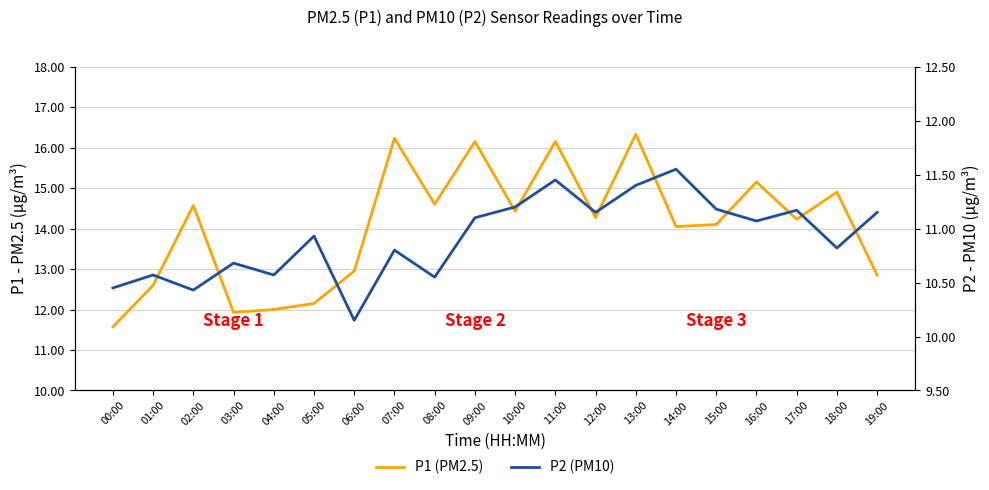

Reading right to left, extract all data points from this chart.

P1 (PM2.5): 12.8	14.9	14.2	15.2	14.1	14.1	16.3	14.3	16.1	14.4	16.1	14.6	16.2	12.9	12.2	12.0	11.9	14.6	12.6	11.6
P2 (PM10): 11.2	10.8	11.2	11.1	11.2	11.6	11.4	11.2	11.4	11.2	11.1	10.6	10.8	10.2	10.9	10.6	10.7	10.4	10.6	10.4